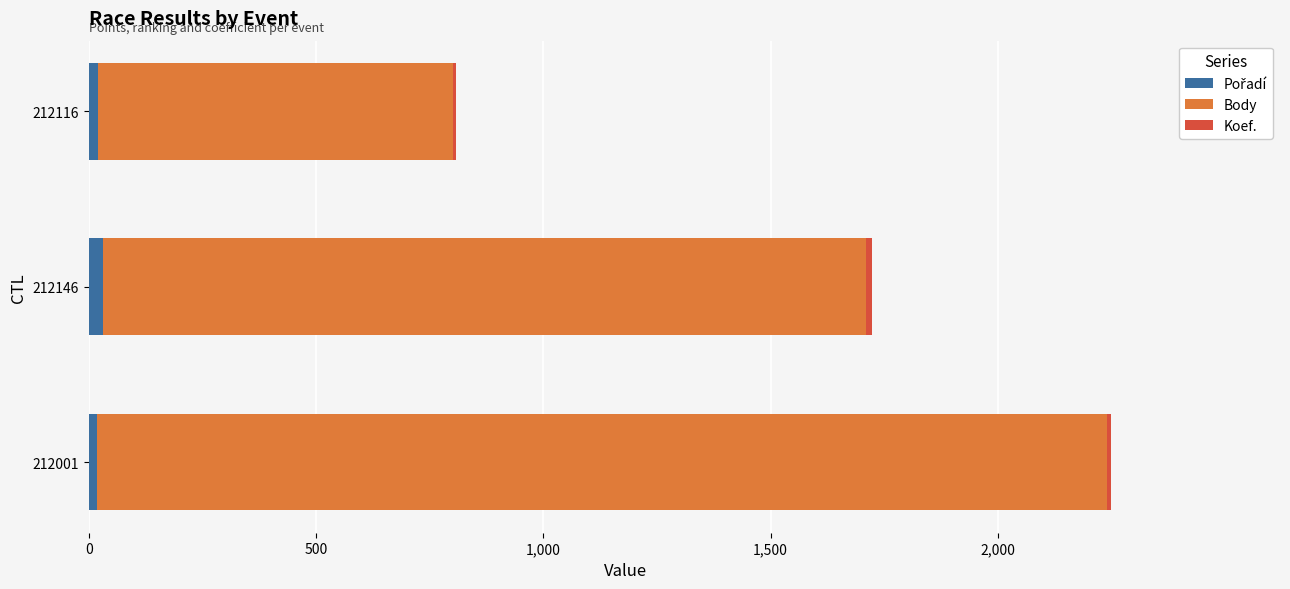

At which category is the sum across all series the highest?

212001